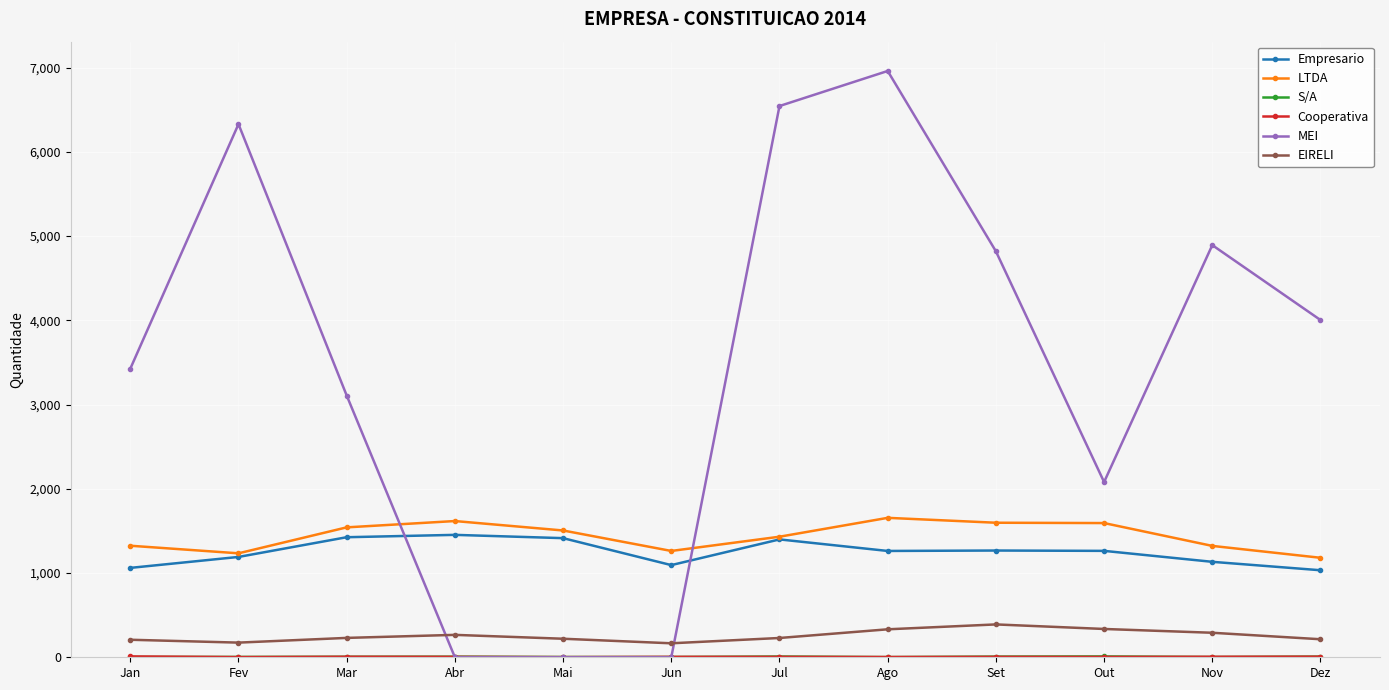

Which series has the largest range (max minus min)?

MEI